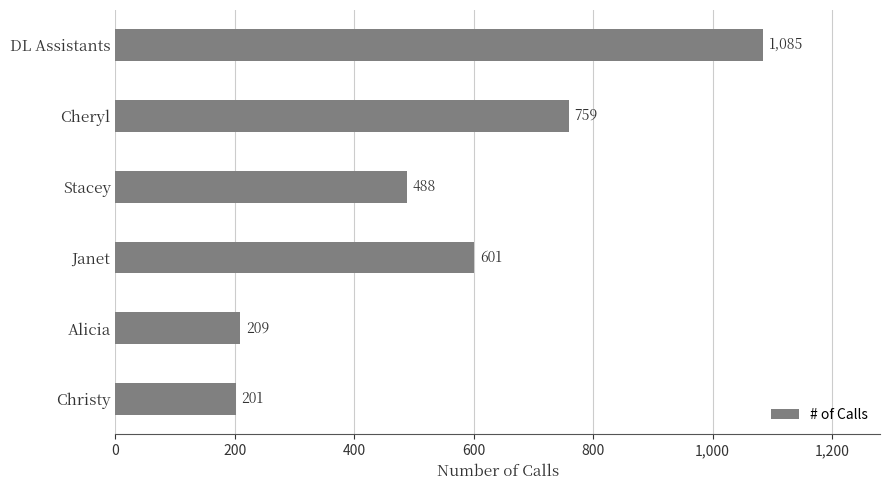

What is the sum of all values?

3343